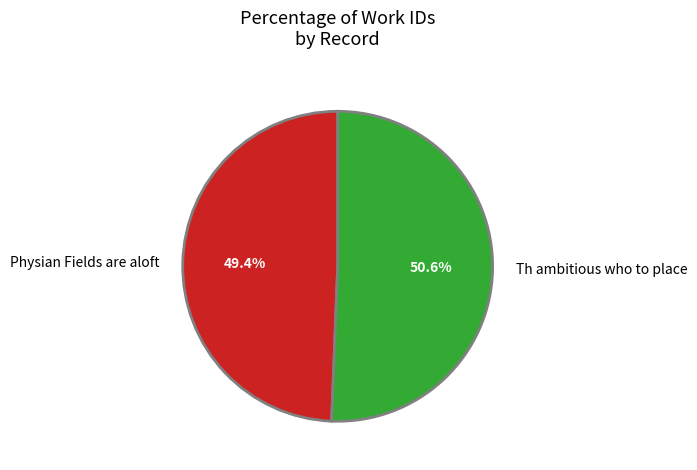

Between Physian Fields are aloft and Th ambitious who to place, which is larger?

Th ambitious who to place